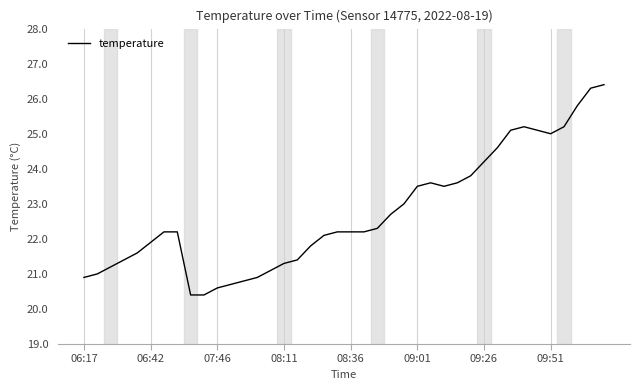

How many categories are shown in the chart?

40